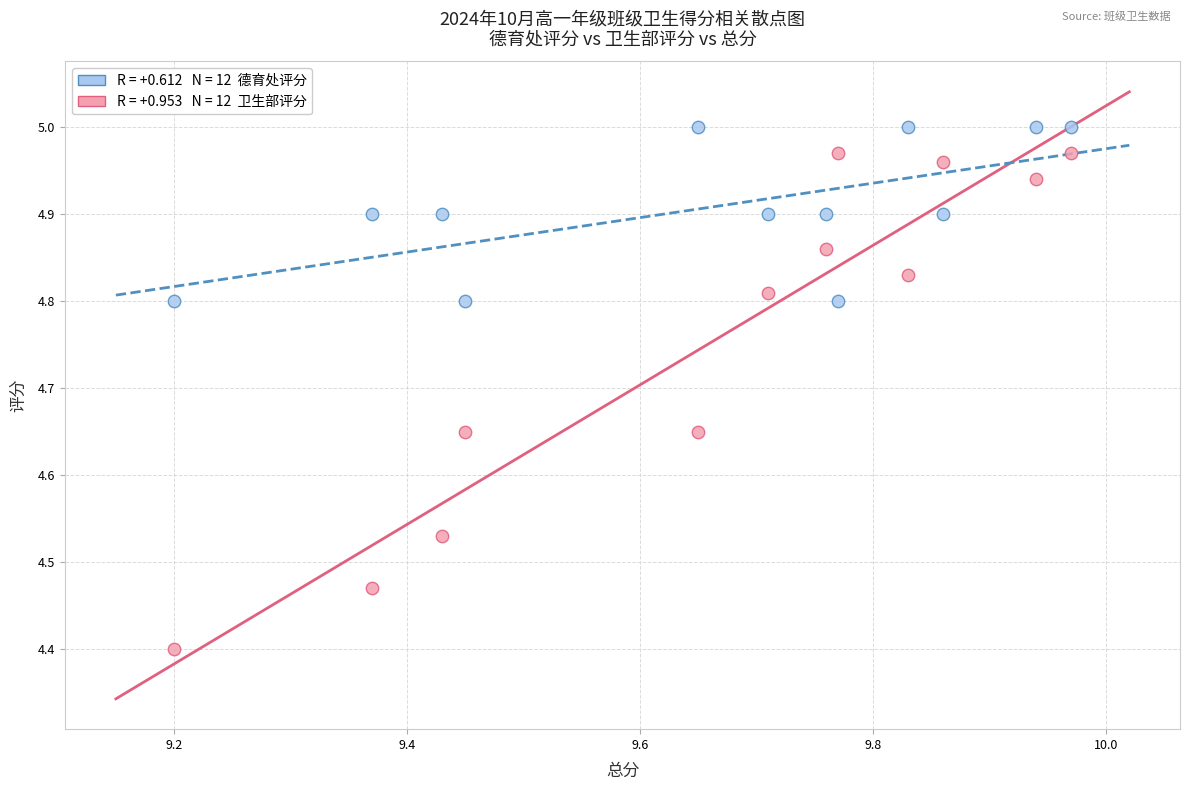

Across all series, what Y value is closest to 4?

4.4